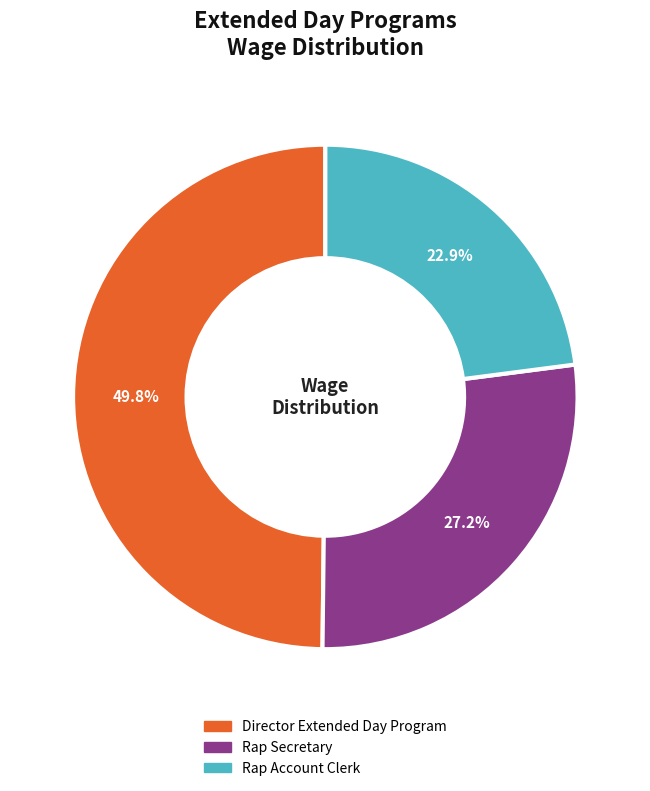

What is the smallest slice in the pie chart?

Rap Account Clerk